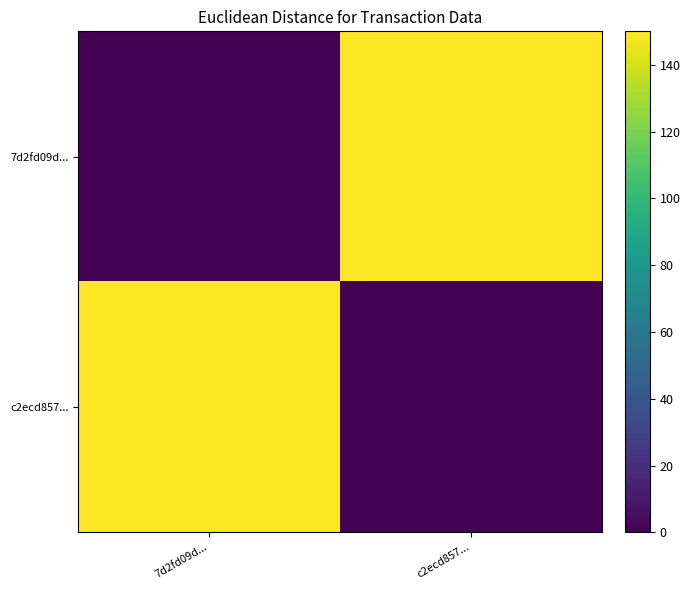

How many categories are shown in the chart?

2